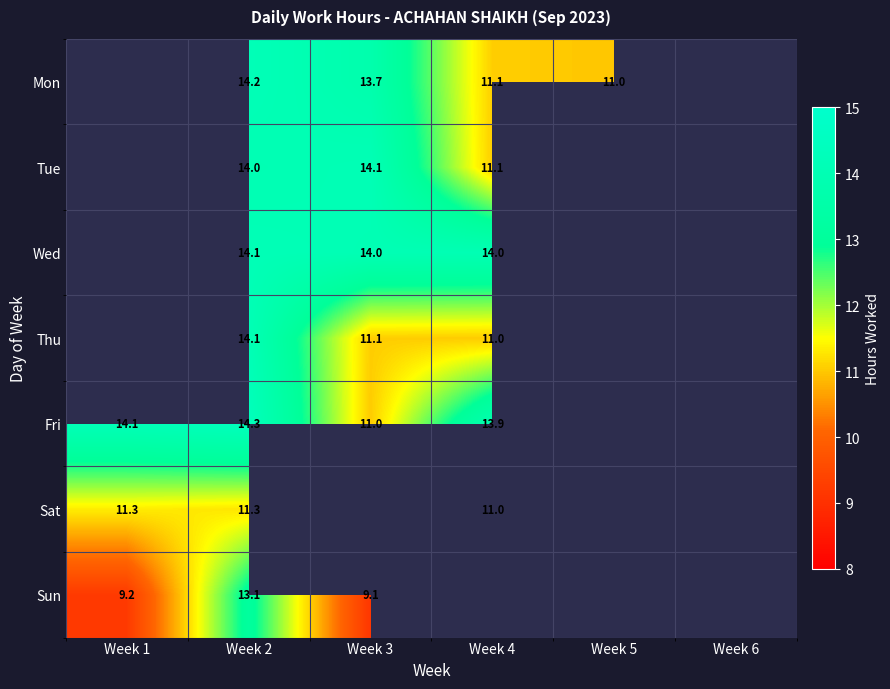

Is the value of Sun at Week 3 greater than the value of Thu at Week 4?

No